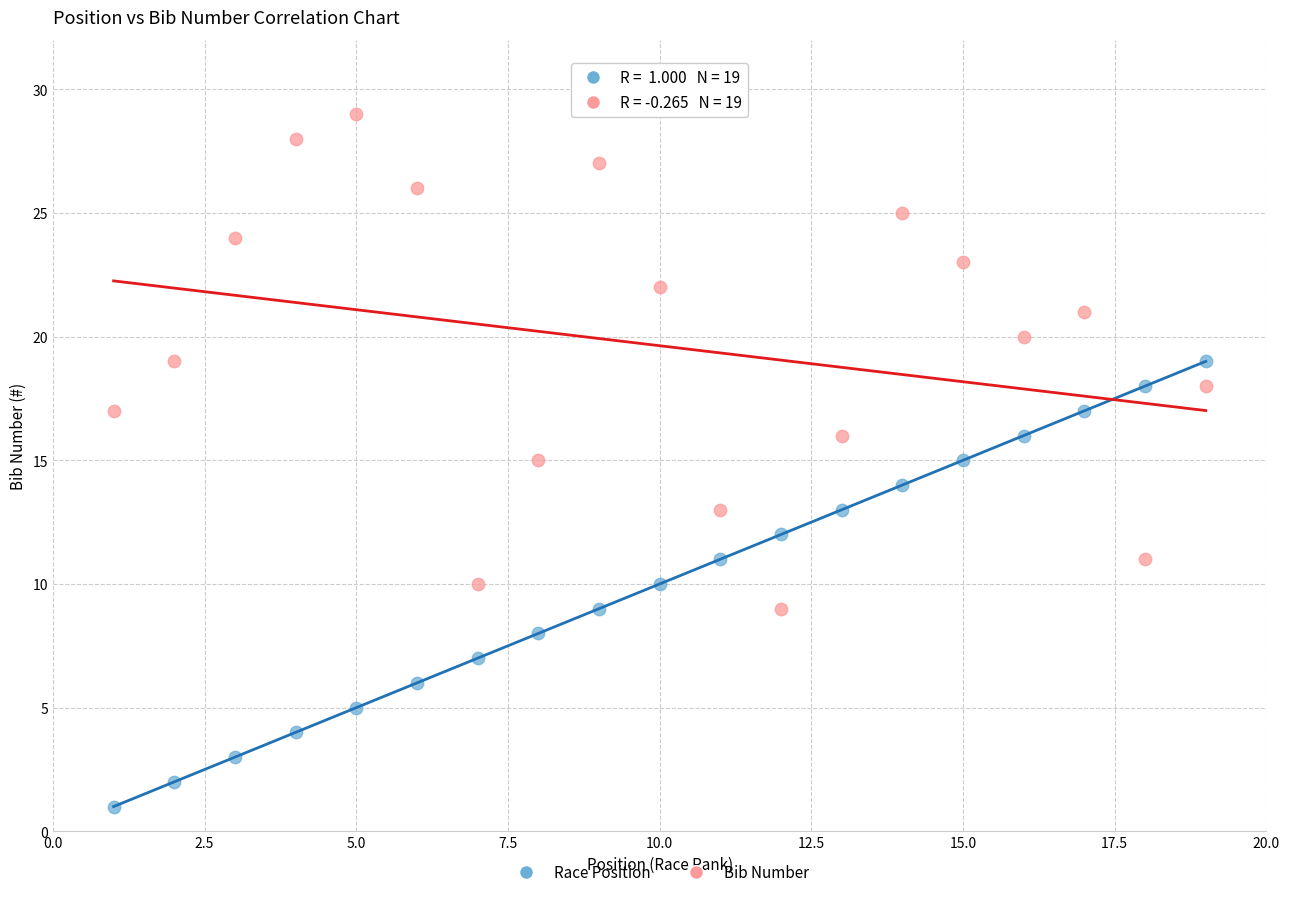

Which series reaches the minimum Y coordinate?

Race Position